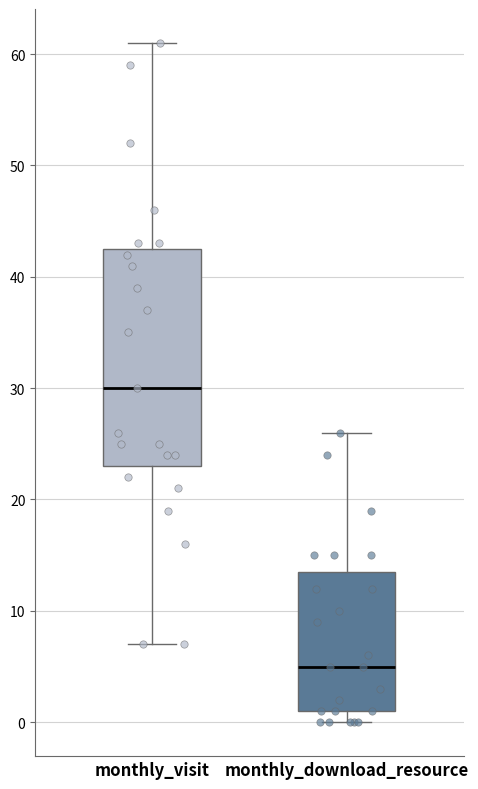

Which box is the tallest, from its lower edge to its upper edge?

monthly_visit